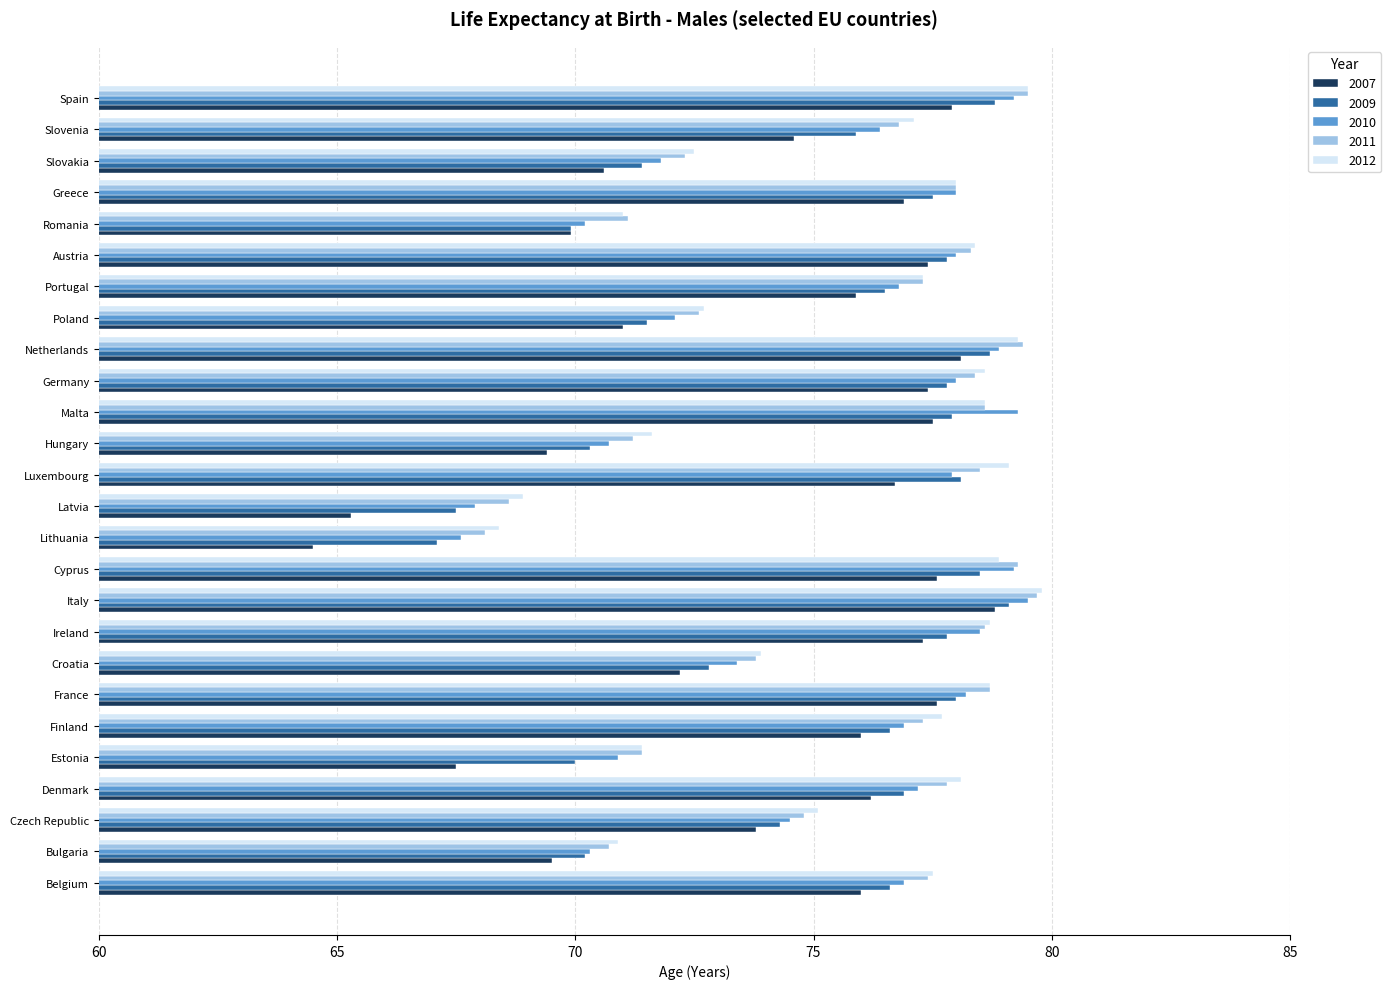

What is the total value across all series at Spain?

394.9